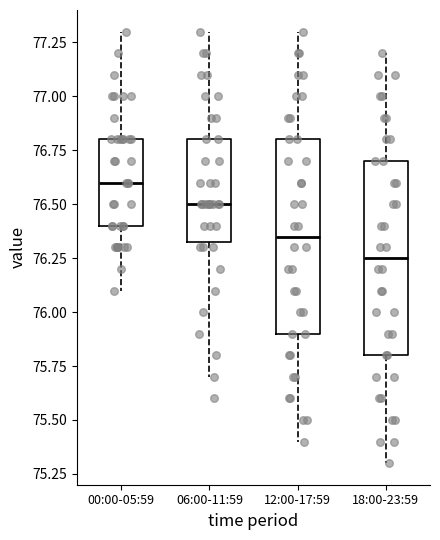

Reading left to right, read every box against the y-axis: the position of its median line, the range the box covers, and the ends of its whiskers. The values are not printed on the chart, so give them approximately, as read against the axis.

00:00-05:59: median 76.60, box 76.40 to 76.80, whiskers 76.10 to 77.30
06:00-11:59: median 76.50, box 76.35 to 76.80, whiskers 75.70 to 77.30
12:00-17:59: median 76.35, box 75.90 to 76.80, whiskers 75.40 to 77.30
18:00-23:59: median 76.25, box 75.80 to 76.70, whiskers 75.30 to 77.20